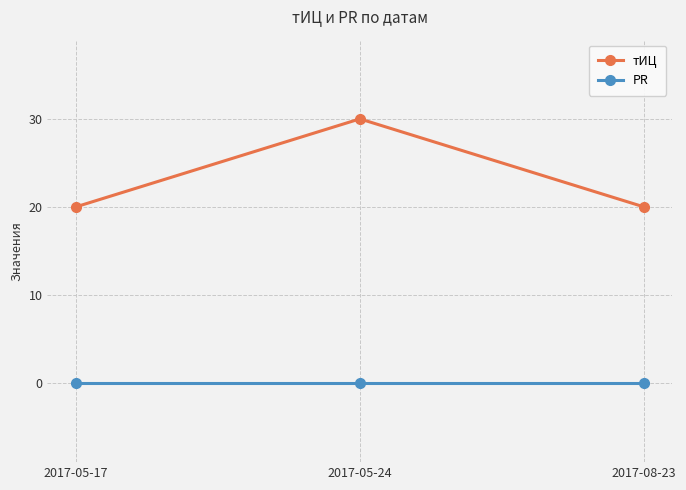

What is the sum of all тИЦ values?

70